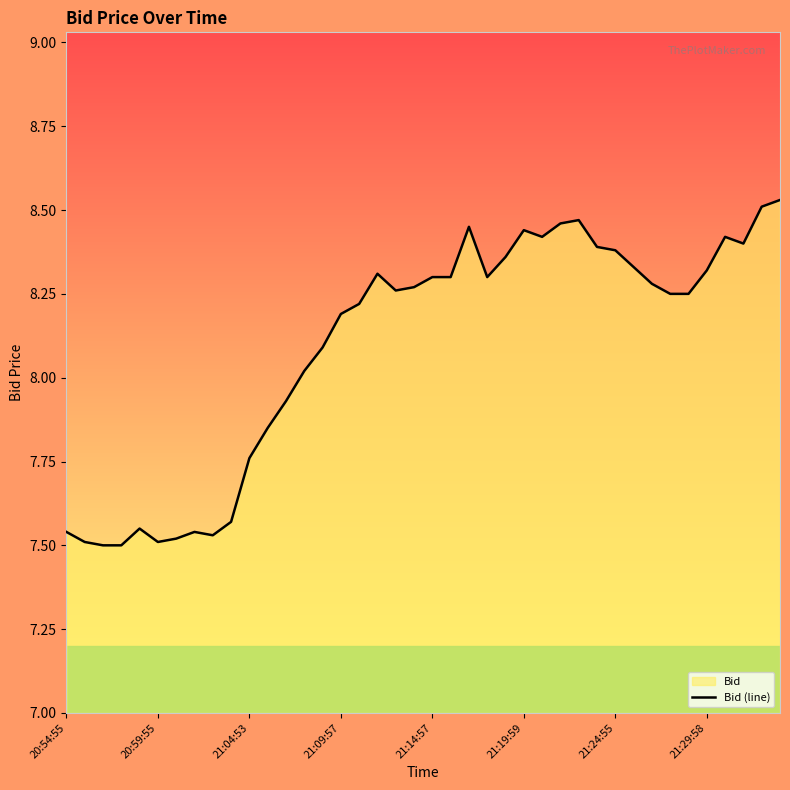

What is the ratio of the value at 17 to the value at 36?

1.0